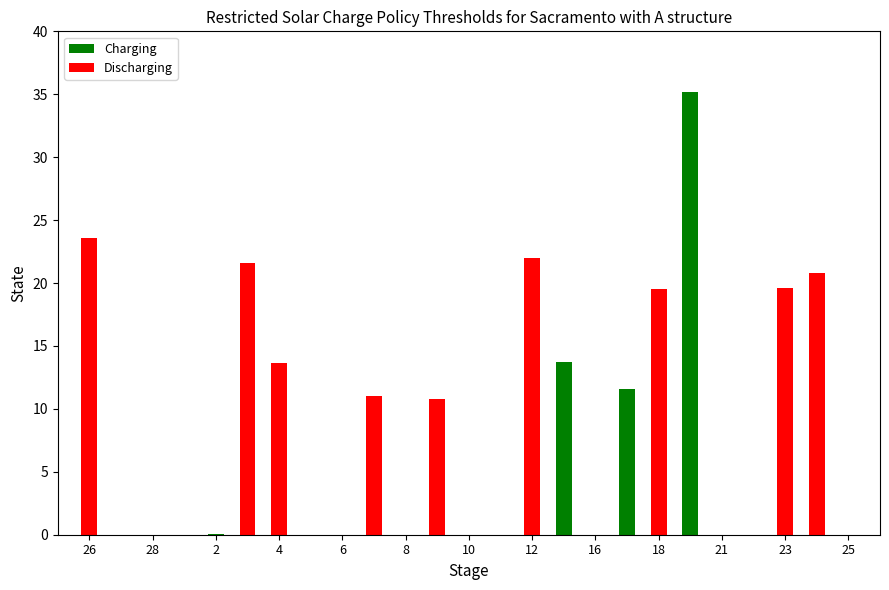

What is the label of the 25th bar from the right?

26